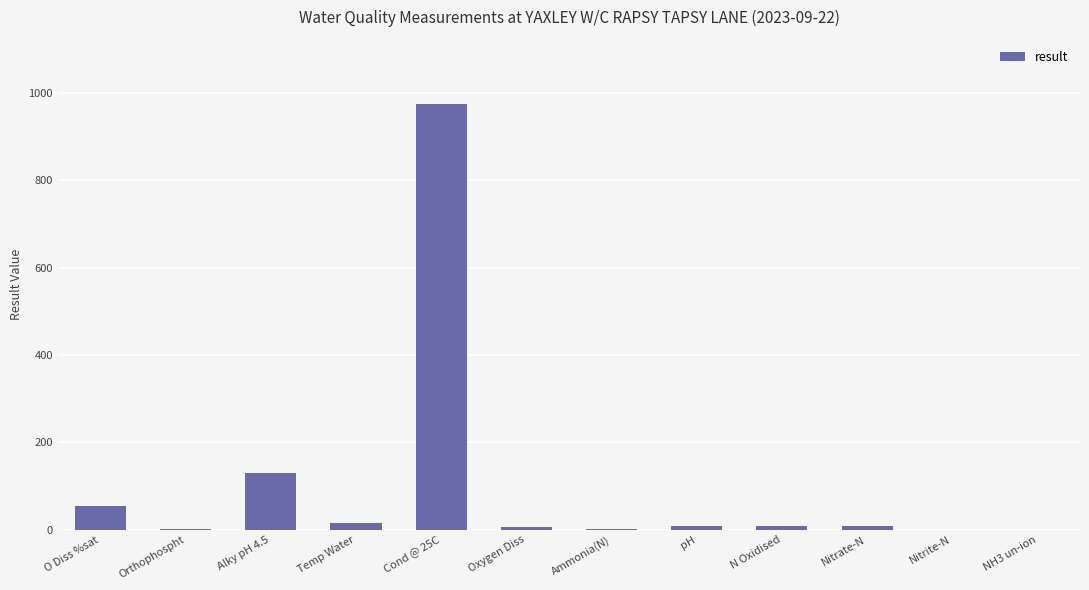

Are the bars grouped side by side (vs. stacked)?

No